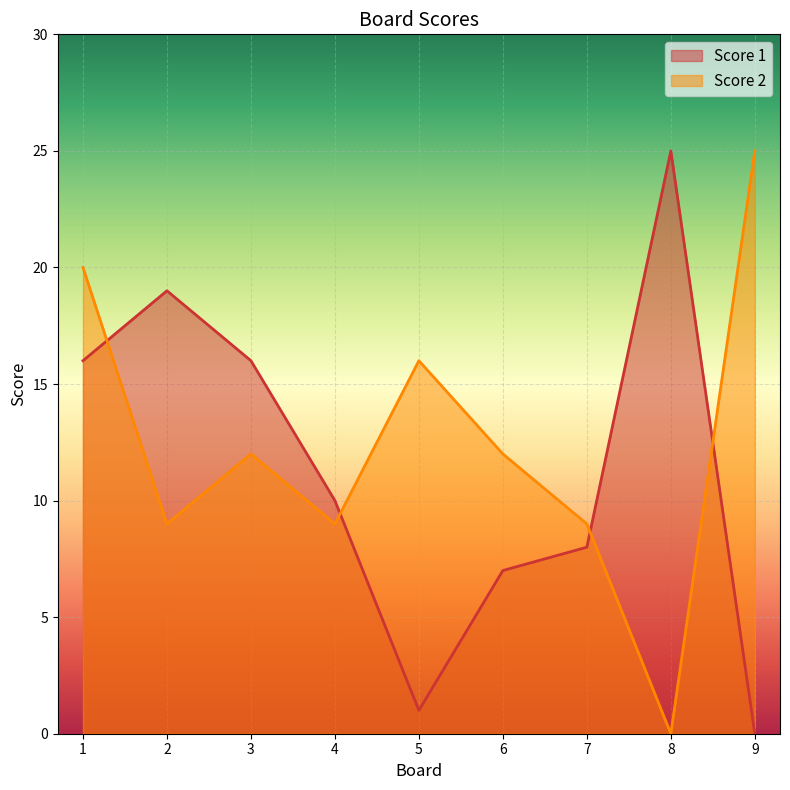

What is the value of the Score 1 point at the 5th from the left?

1